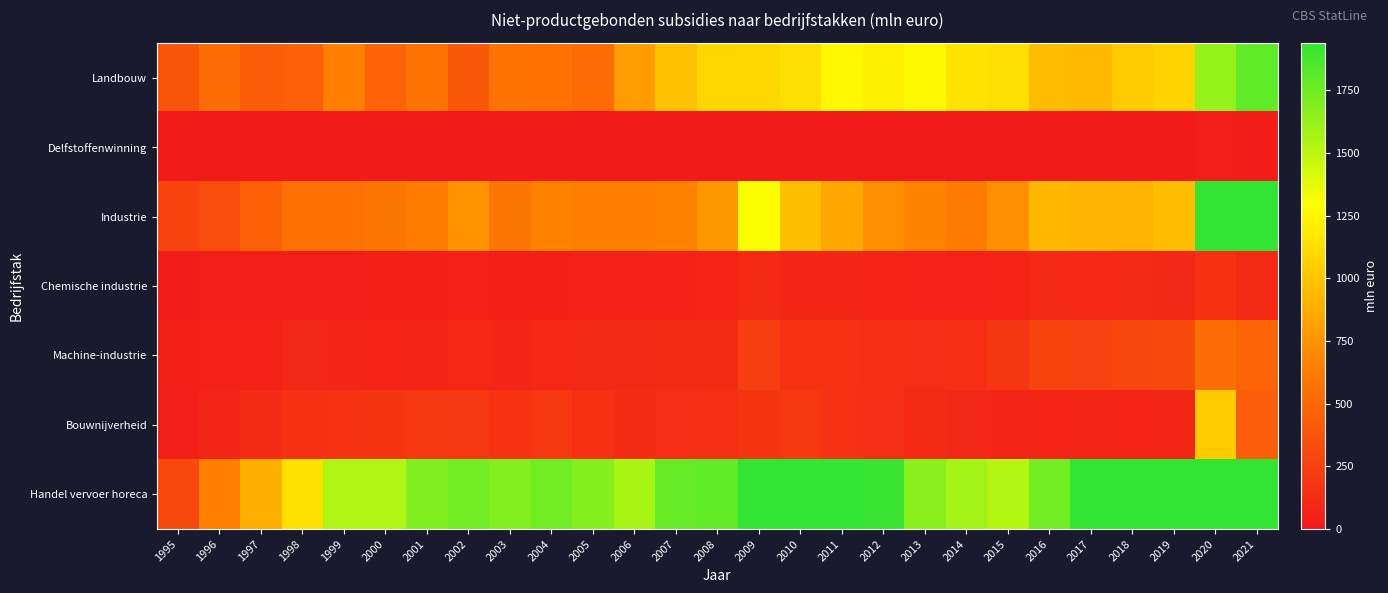

Which series has the largest range (max minus min)?

Handel vervoer horeca